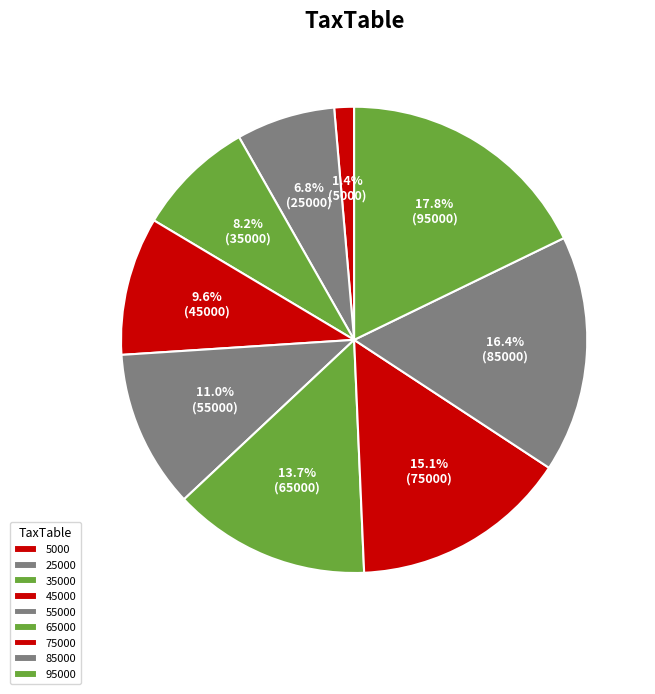

How many segments does this pie chart have?

9